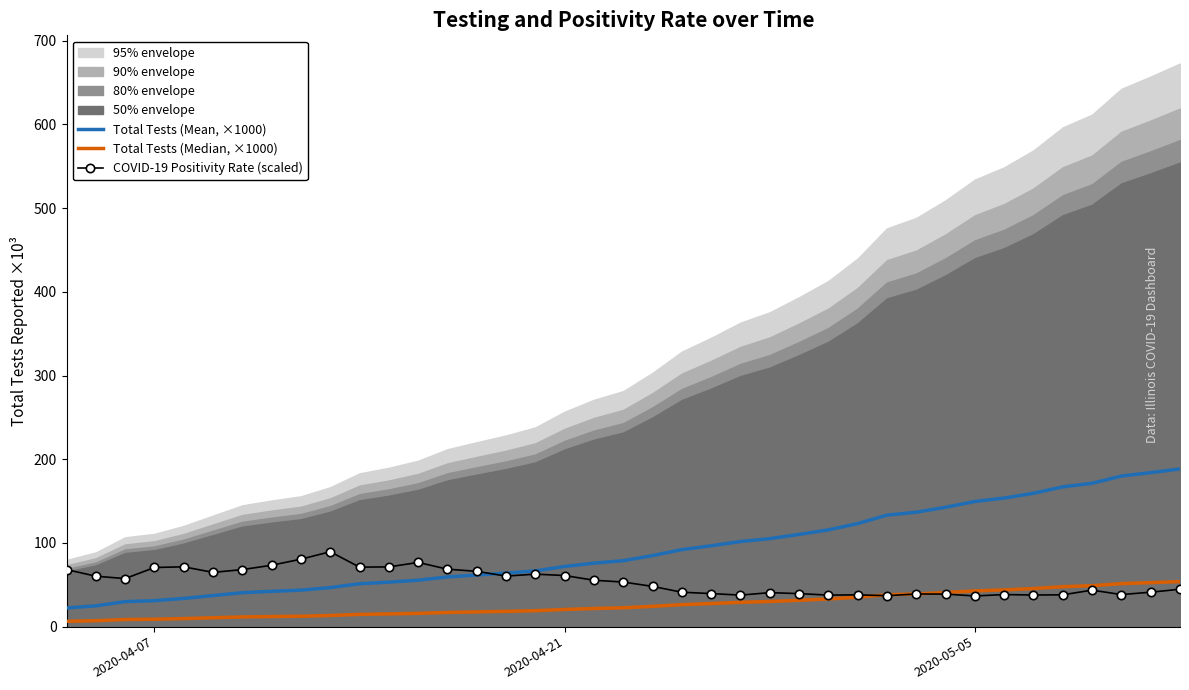

How many series are shown in this chart?

3